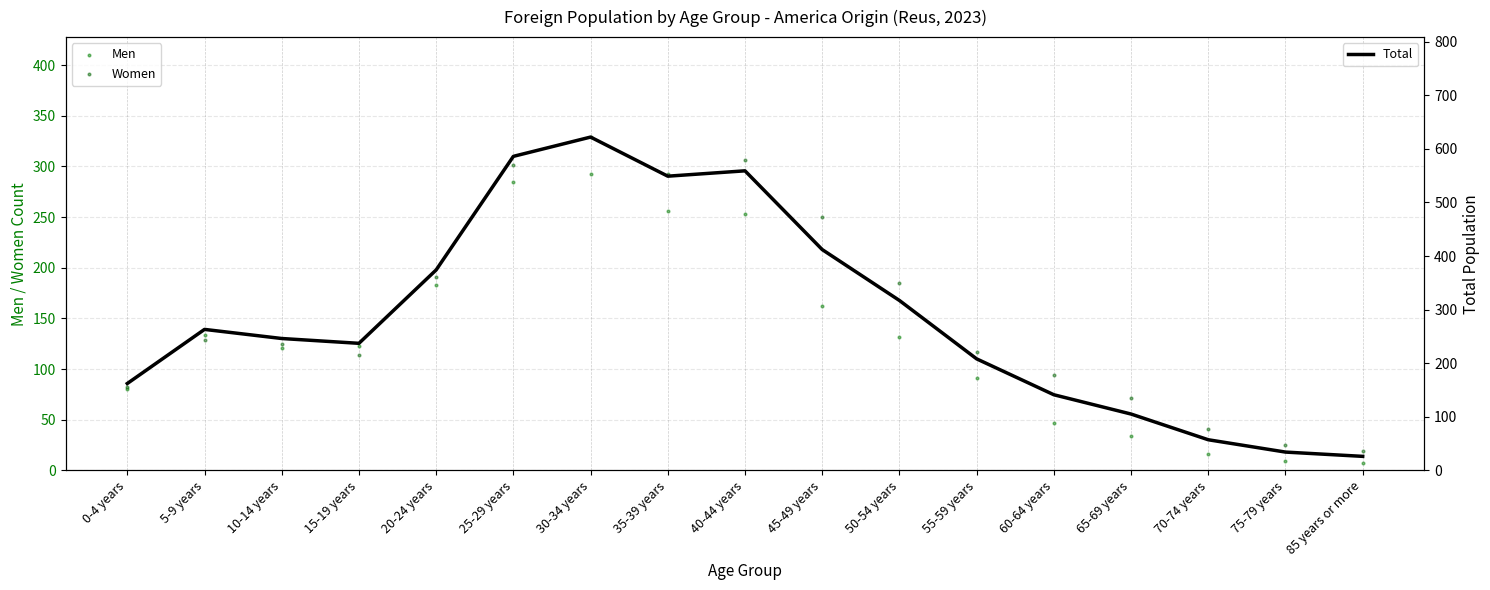

Which series contains the lowest Y value?

Men